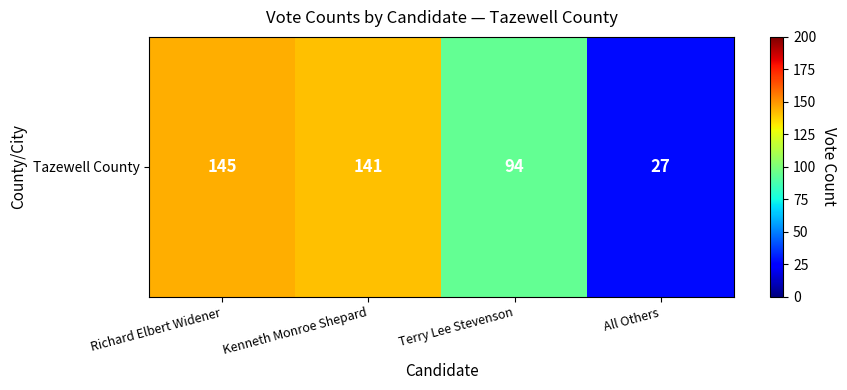

The chart shows a value of 94 at Terry Lee Stevenson. True or false?

True